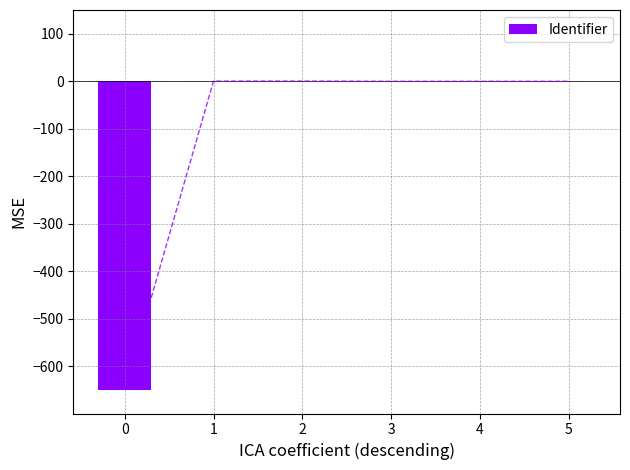

Where does the data first go above 0?

1